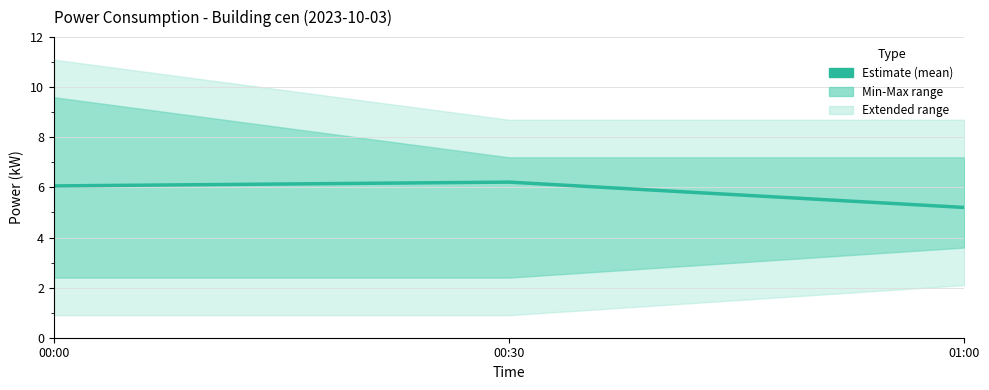

What is the approximate value at 00:30?

6.2